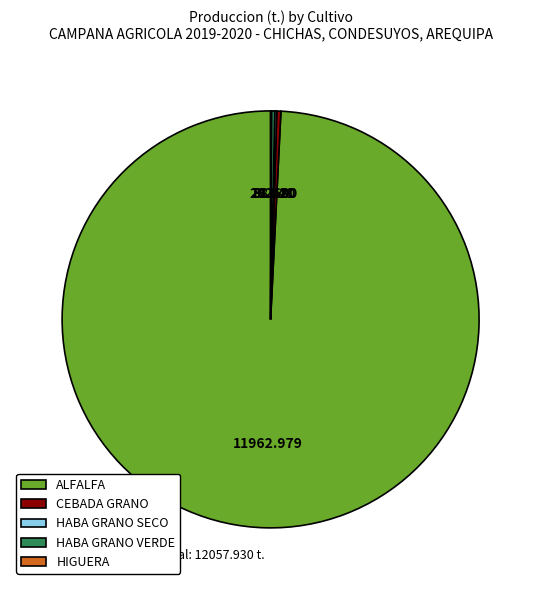

Which slice is the largest?

ALFALFA